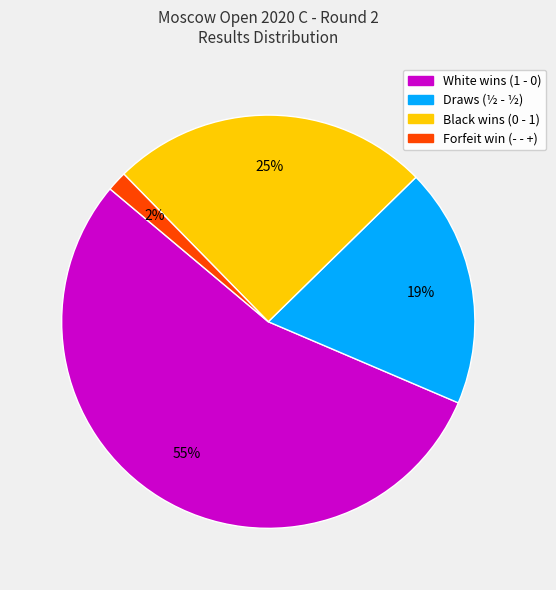

Count the number of slices in the pie.

4